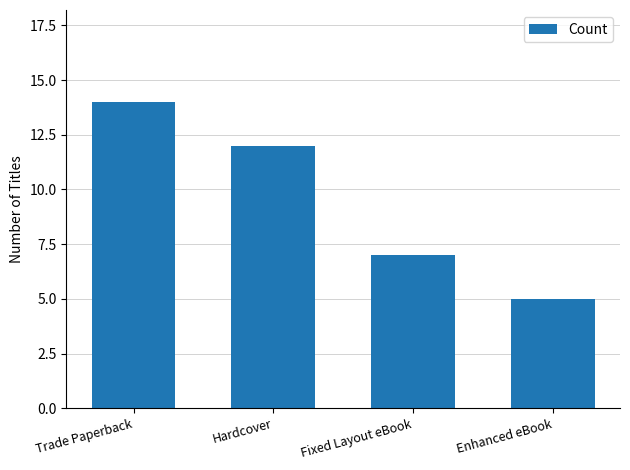

How many data points does each series have?

4